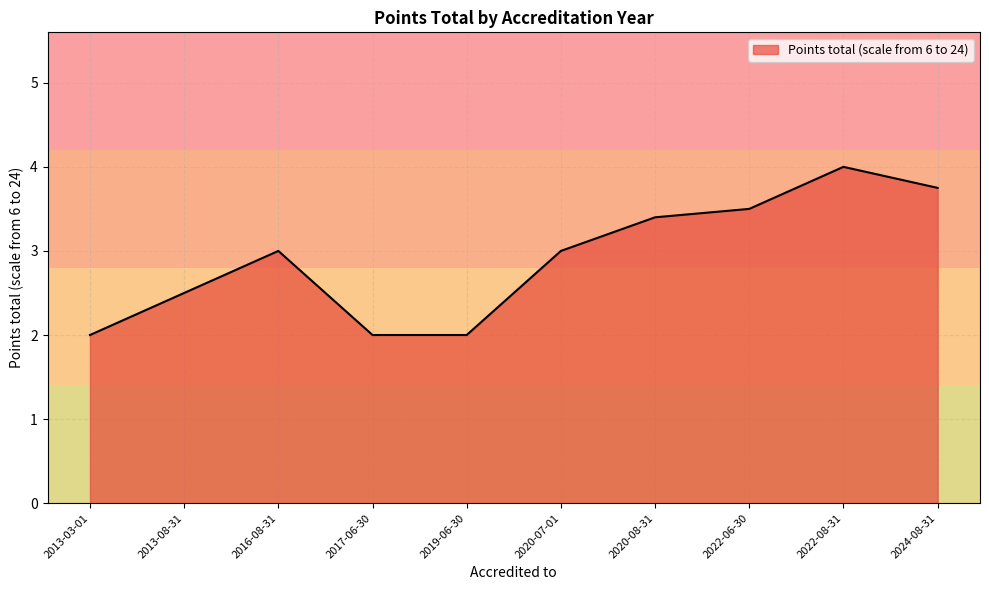

How many lines are shown in the chart?

1